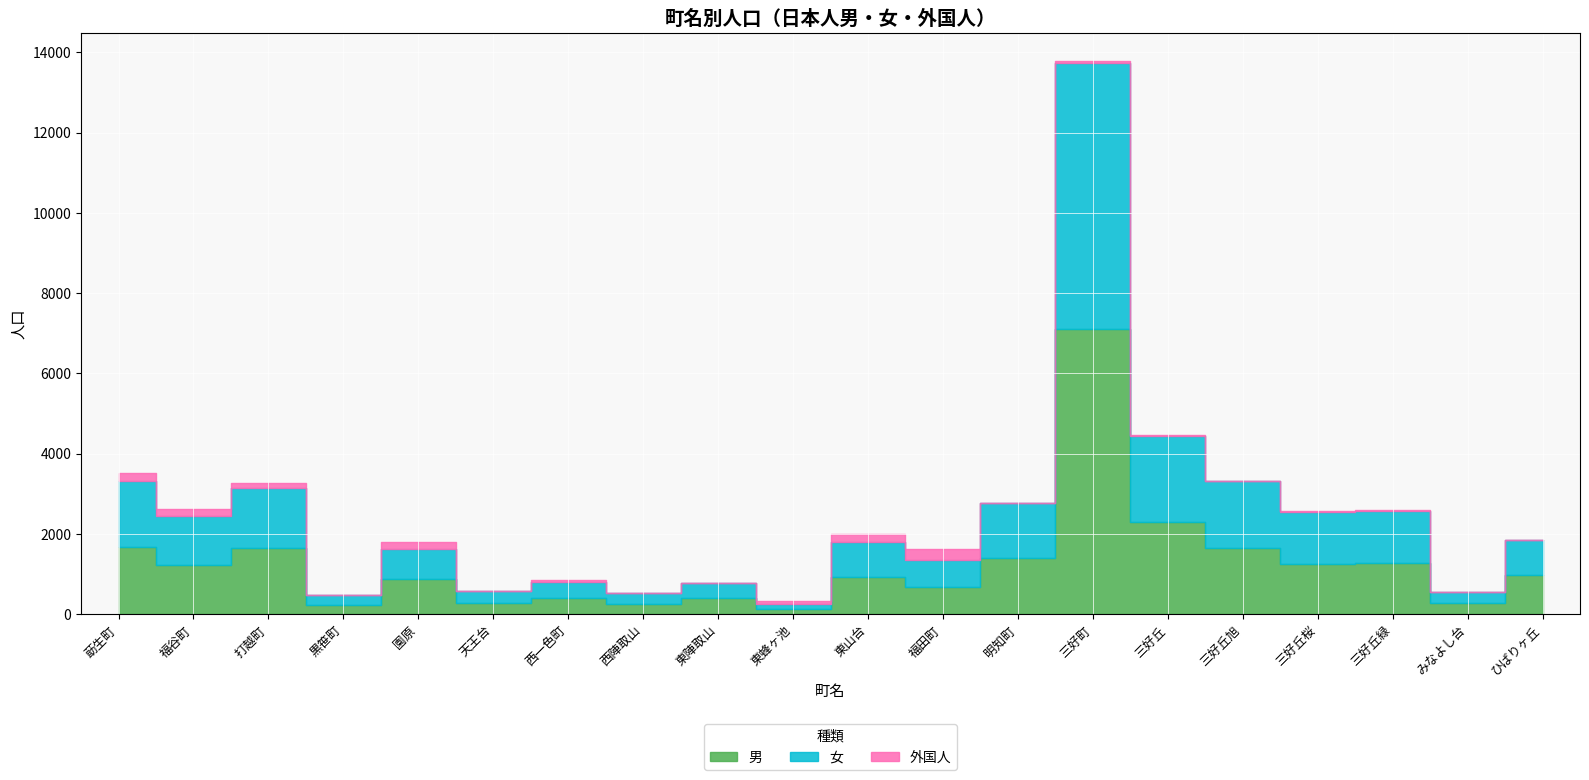

What are all the series names shown in the legend?

男, 女, 外国人